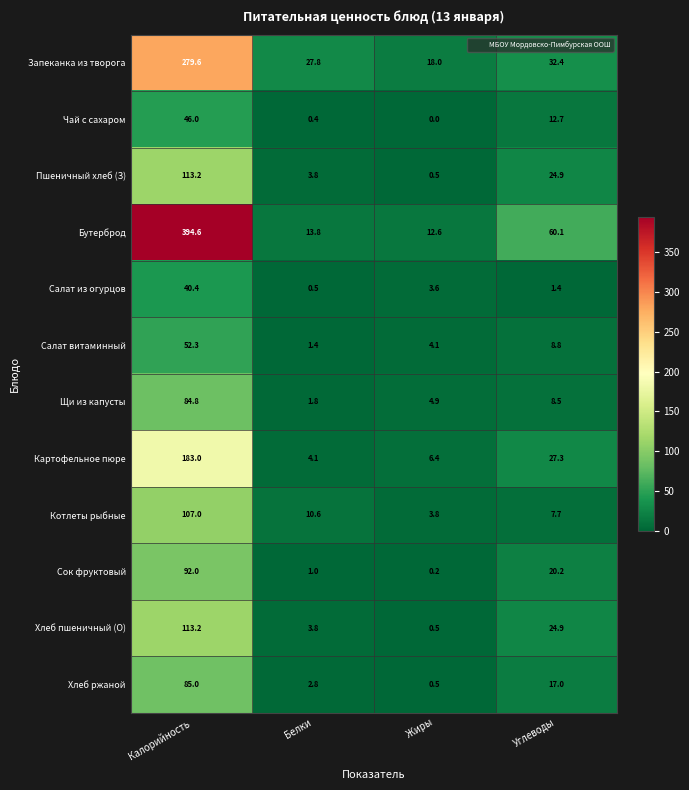

What is the difference between the Котлеты рыбные values at Углеводы and Белки?

2.9